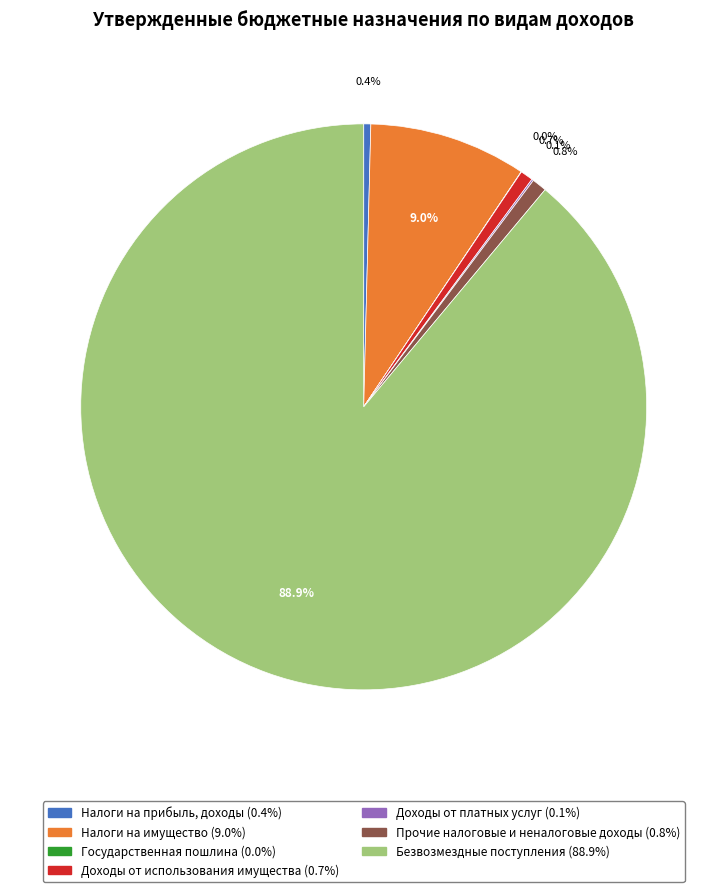

What percentage is the Прочие налоговые и неналоговые доходы slice, to the nearest percent?

1%